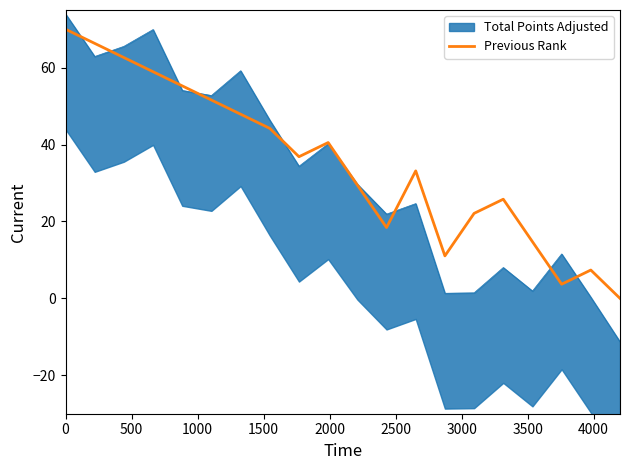

What is the highest value of the Previous Rank series?

70.0